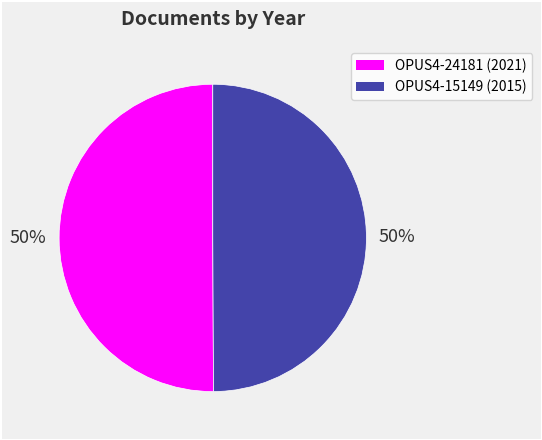

What is the ratio of the value at OPUS4-15149 to the value at OPUS4-24181?

1.0